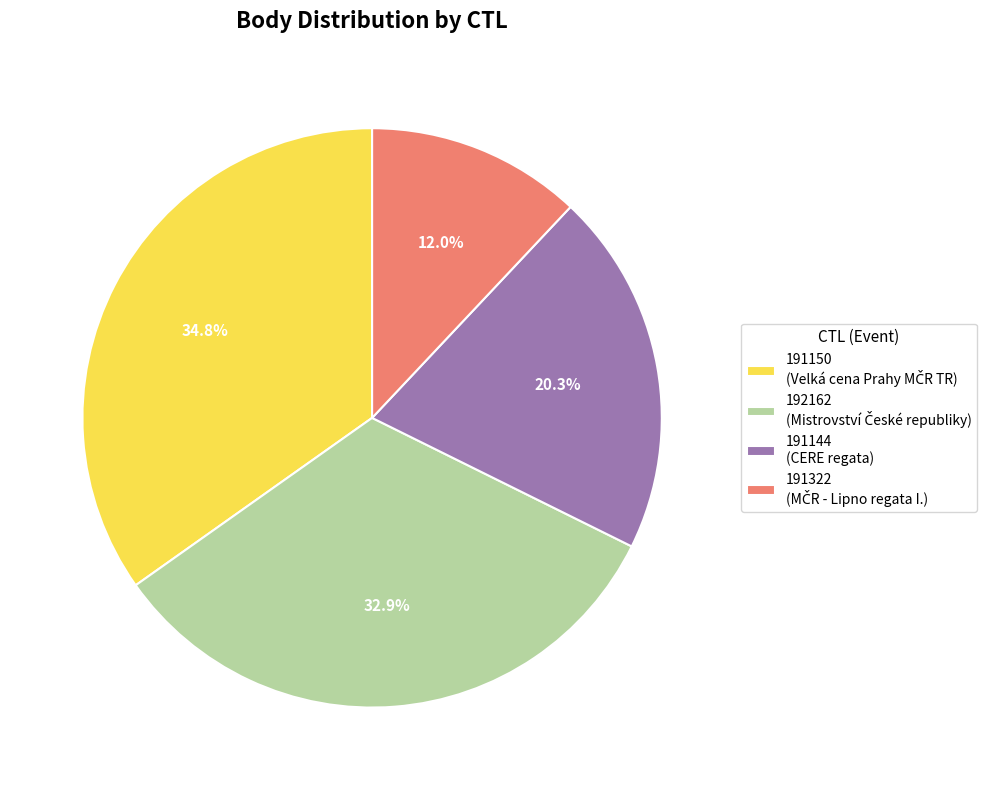

To the nearest percent, what is the combined percentage of 191322 and 191150?

47%